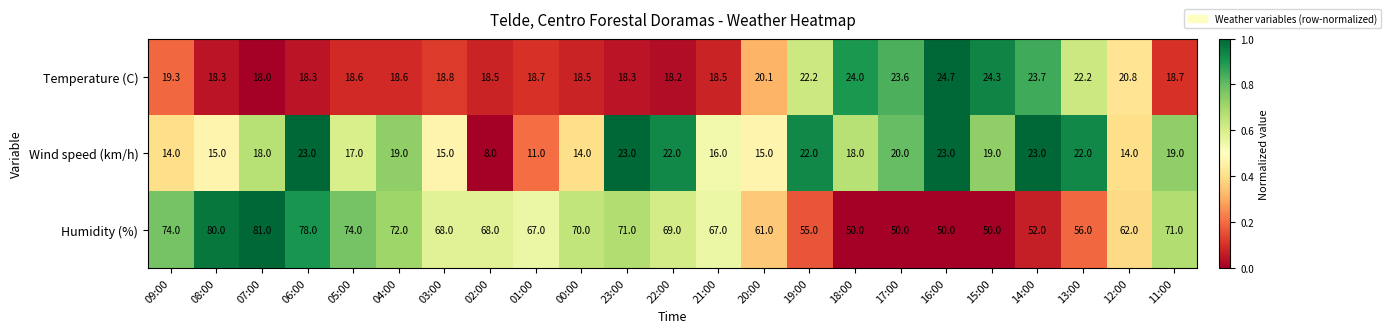

Rank the series by their maximum value, from highest to lowest.

Humidity (%), Temperature (C), Wind speed (km/h)